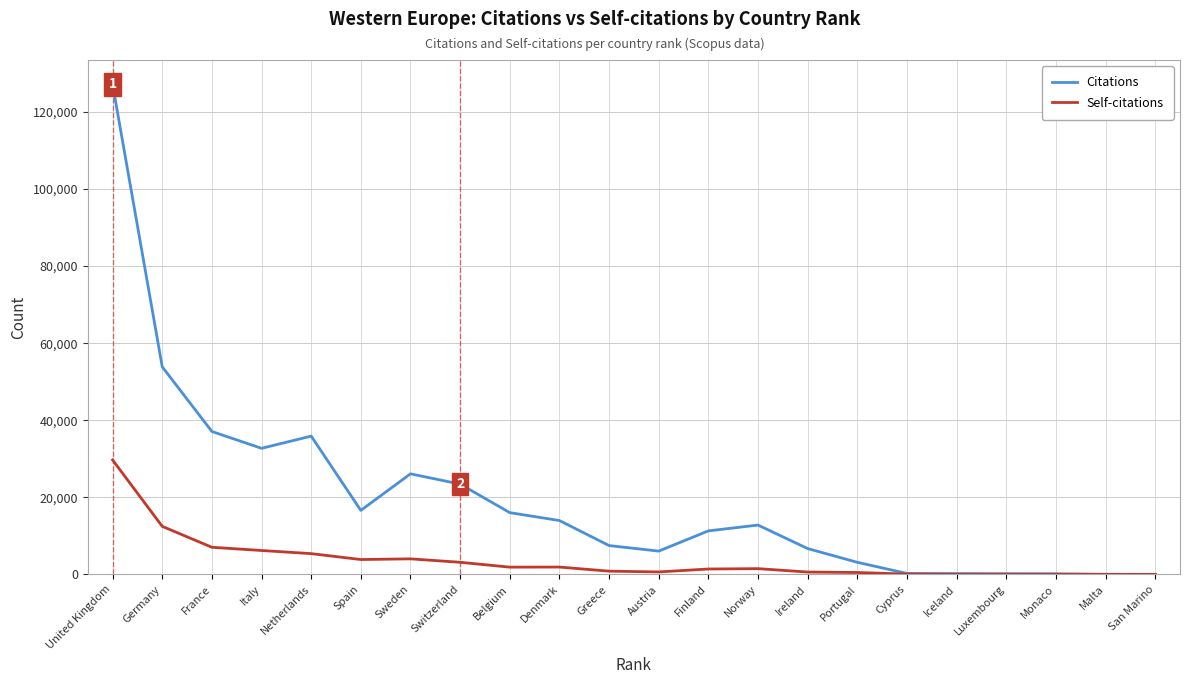

Is it true that Self-citations equals 4028 at Sweden?

True